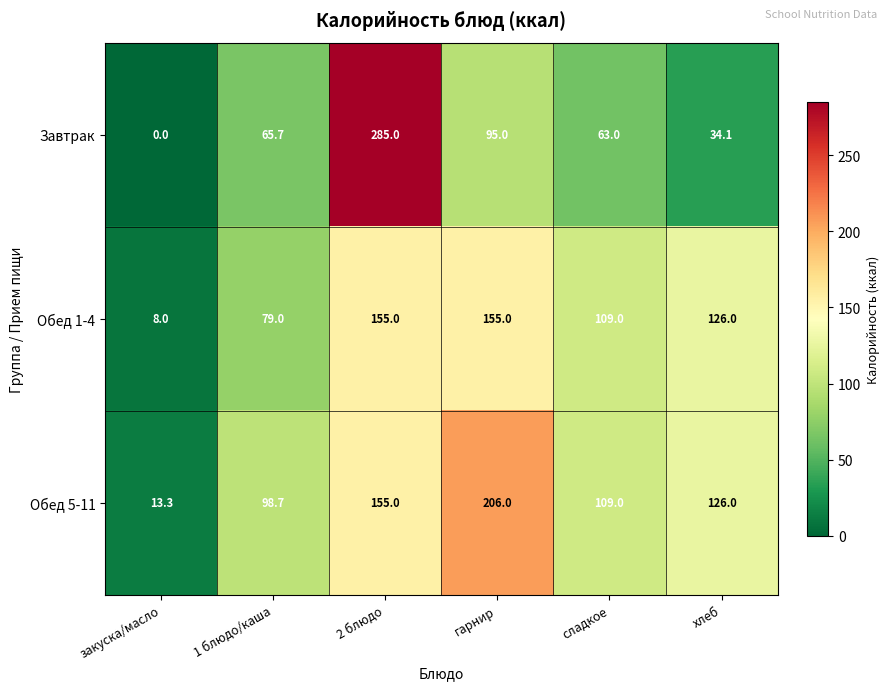

Which series has the largest total across all categories?

Обед 5-11